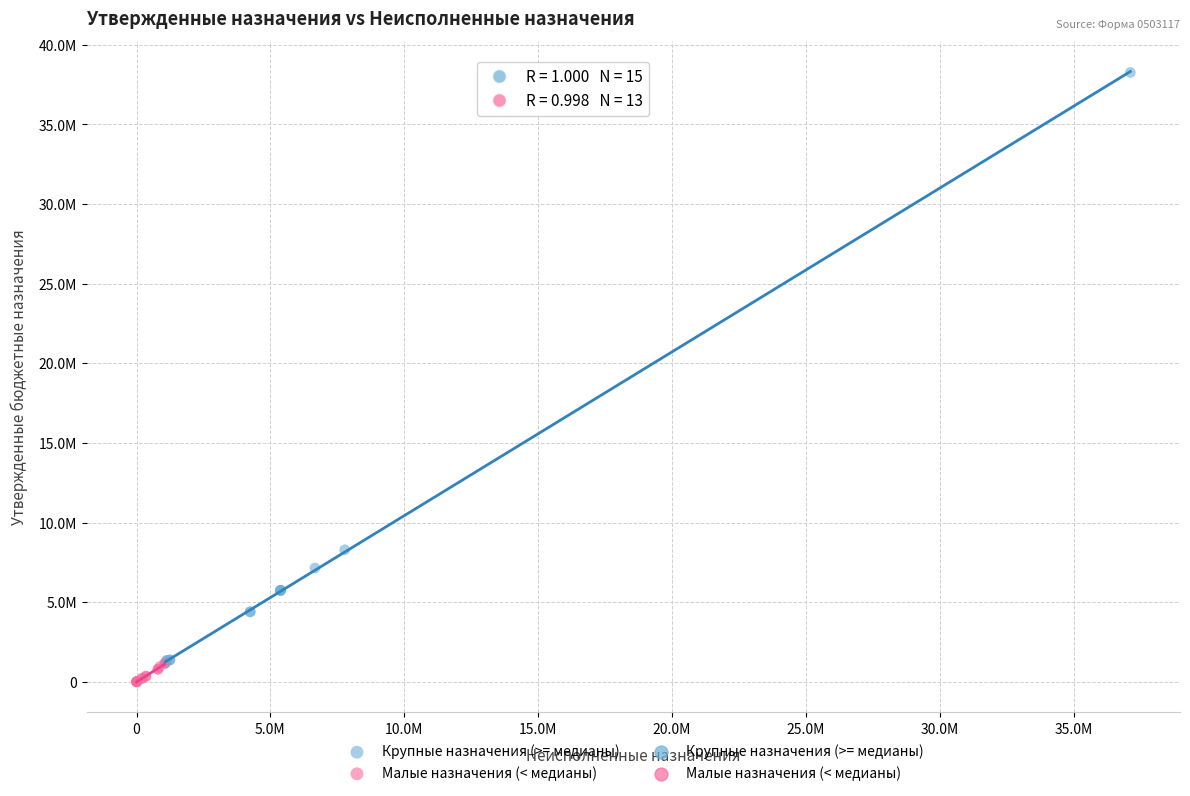

Which series reaches the maximum Y coordinate?

Крупные назначения (>= медианы)